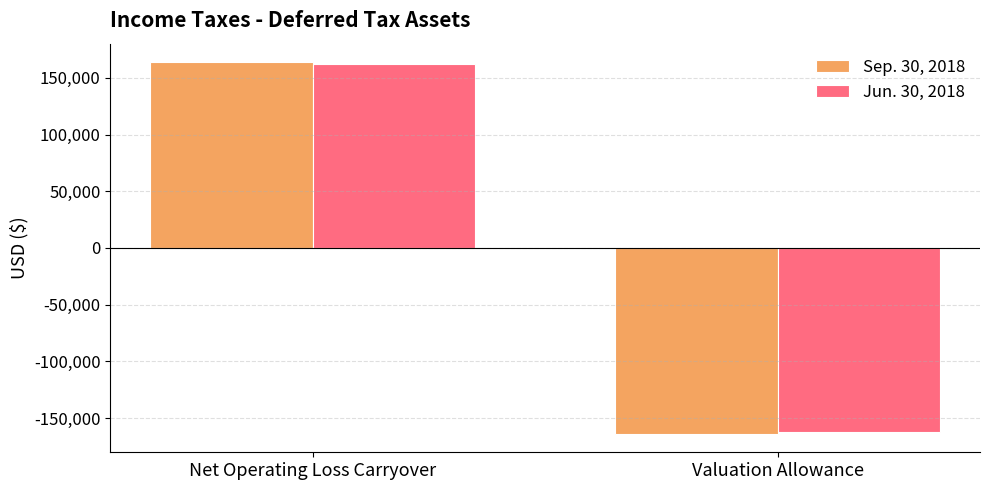

How many distinct data groups are displayed?

2